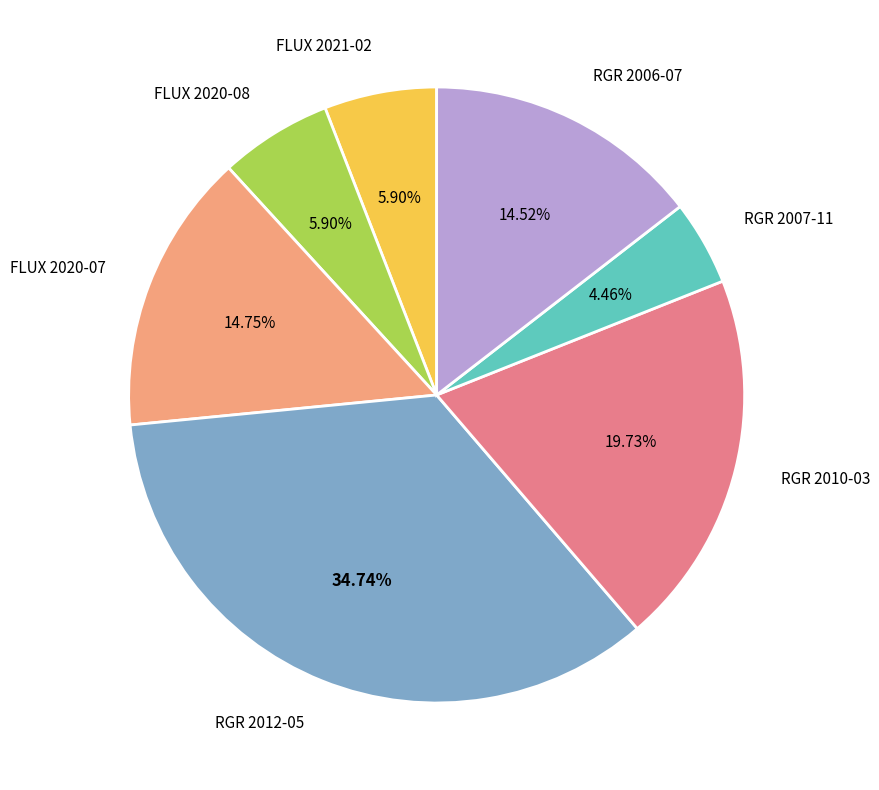

Which has a higher value, FLUX 2020-07 or FLUX 2021-02?

FLUX 2020-07